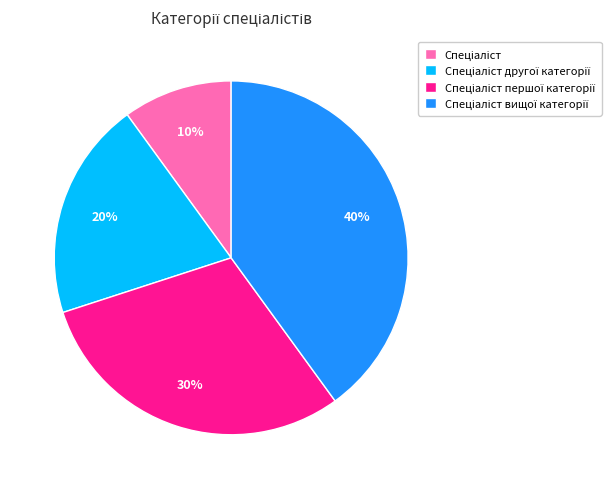

Is there any slice that represents more than half of the pie?

No